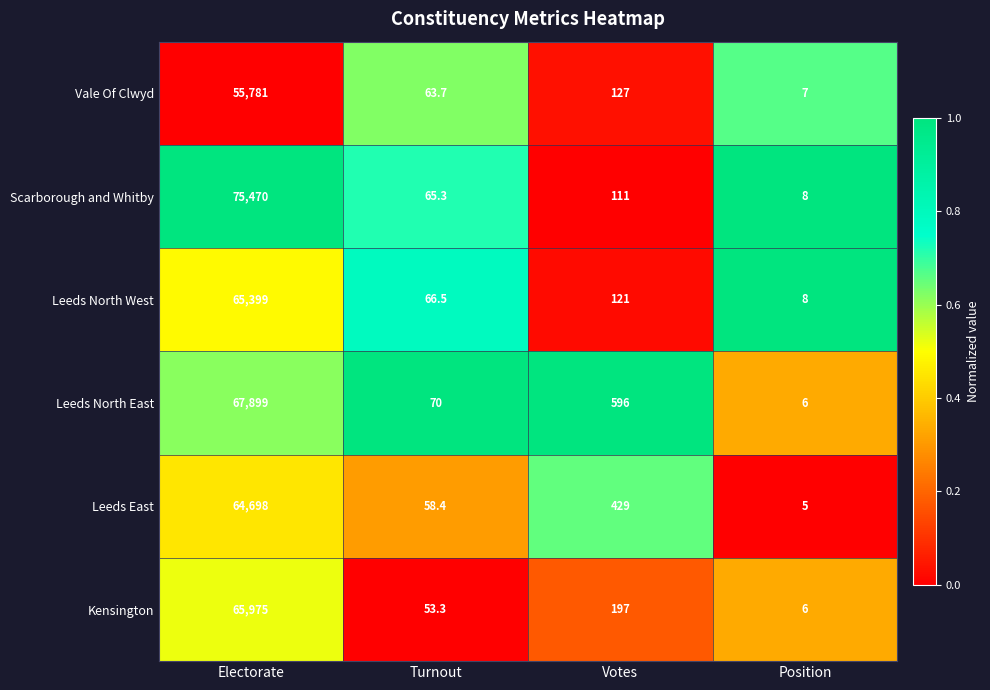

What is the maximum value shown in the chart?

75470.0